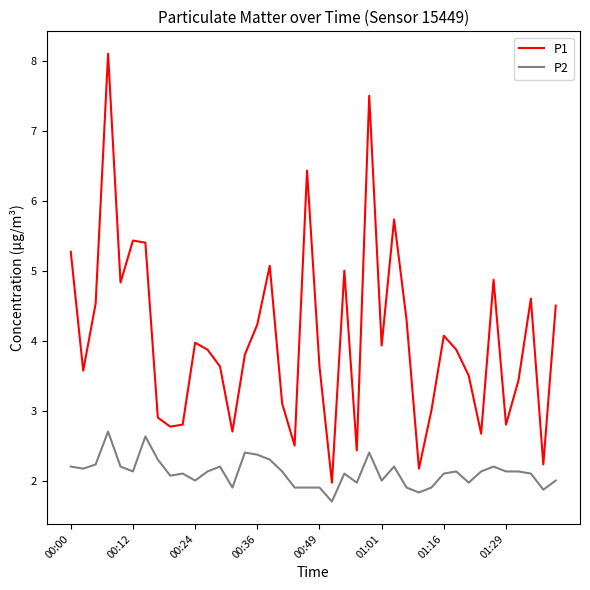

What is the difference between the second highest and second lowest values in the P1 series?

5.3